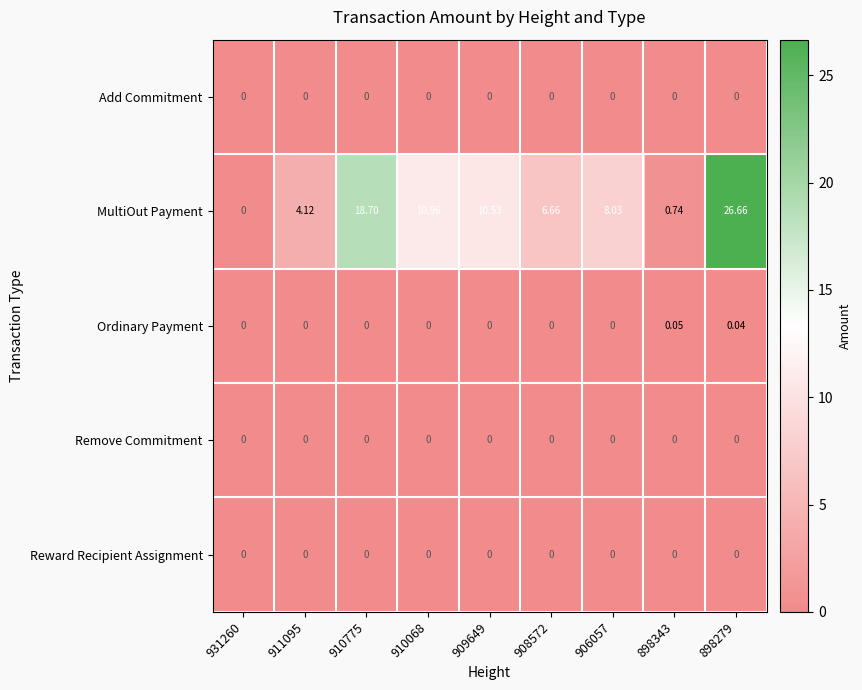

At how many categories does at least one series exceed 24?

1